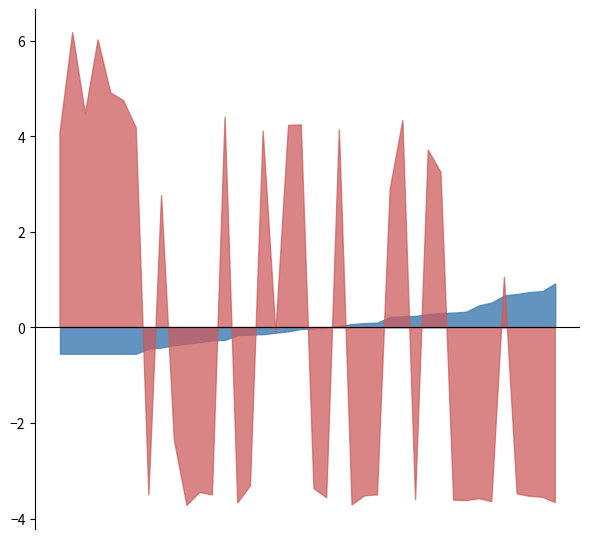

In landArea, how many points are higher than both neighbors (excluding endpoints)?

12